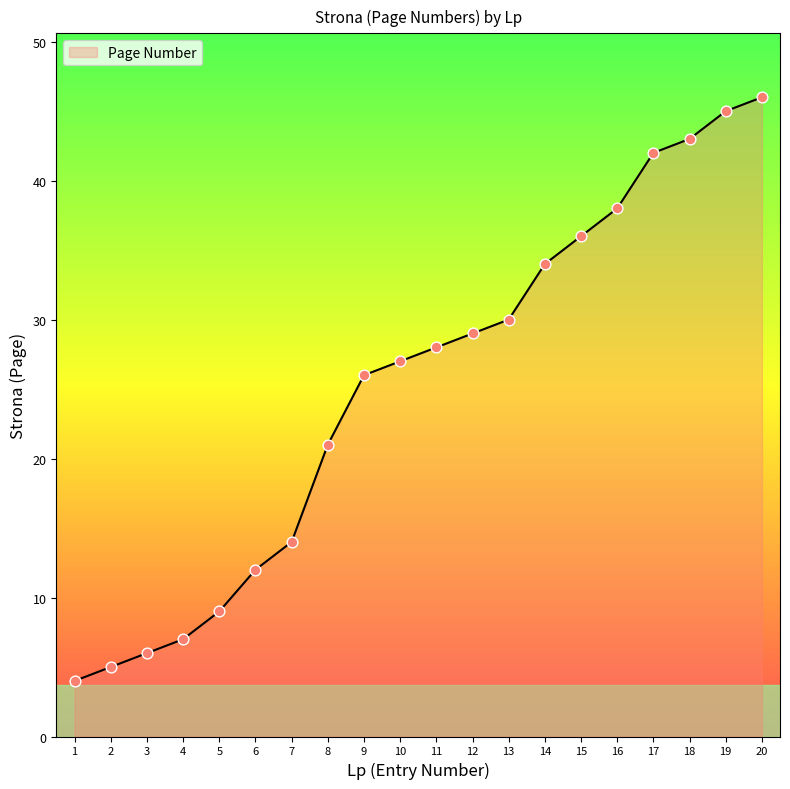

Between 10 and 20, which is larger?

20